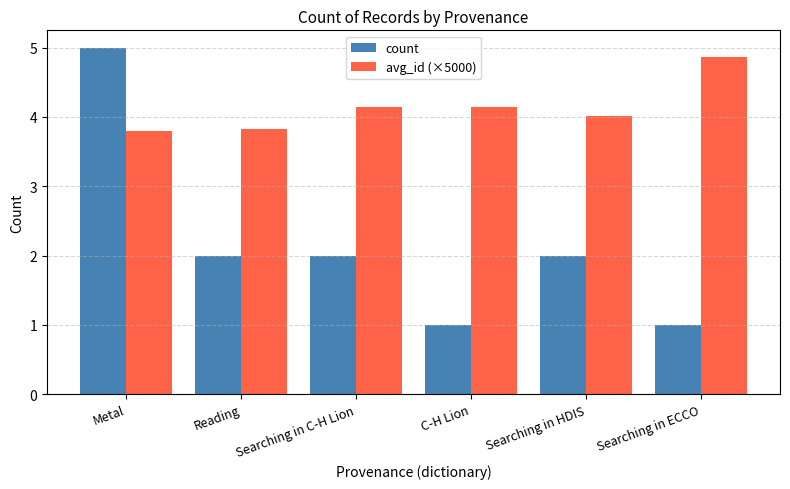

What is the difference between the maximum and second lowest values in the count series?

4.0